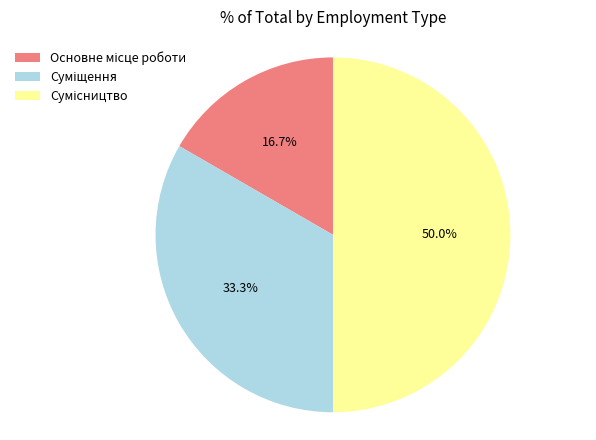

How much of the chart is everything except Суміщення?

66.7%